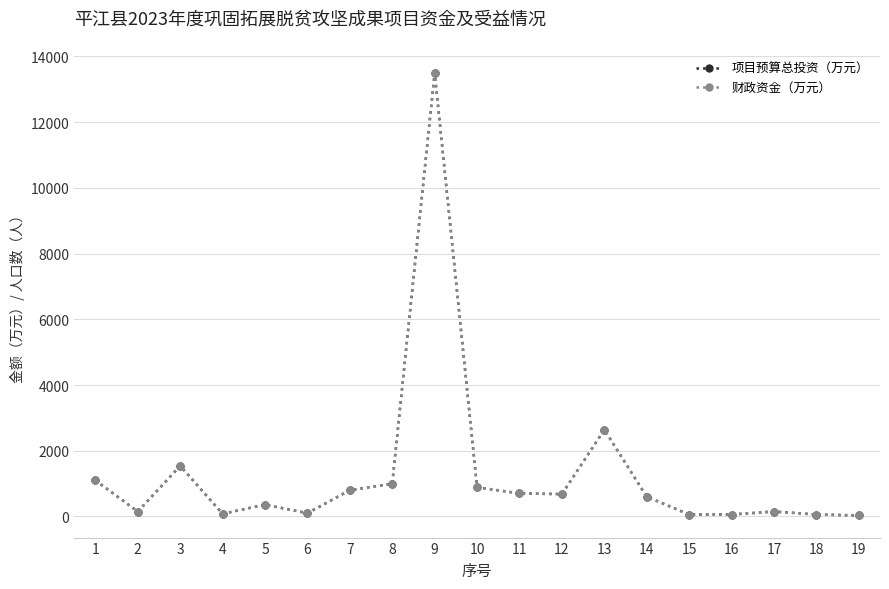

At which label does 项目预算总投资（万元） reach its minimum?

19